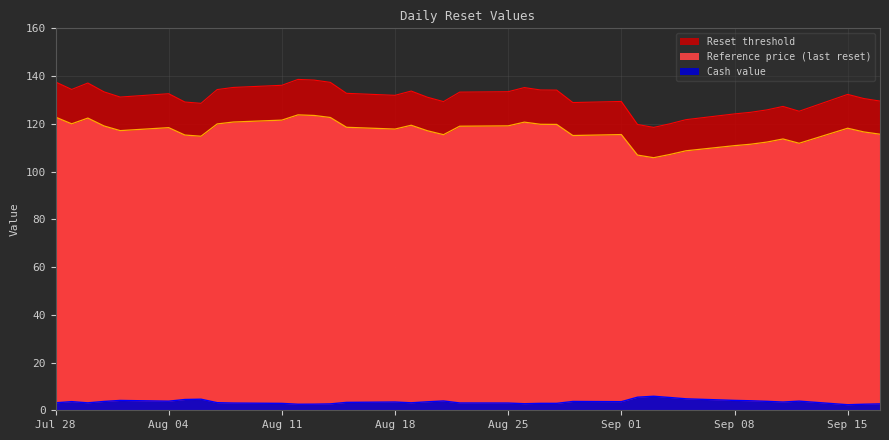

What are all the series names shown in the legend?

Reset threshold, Reference price (last reset), Cash value